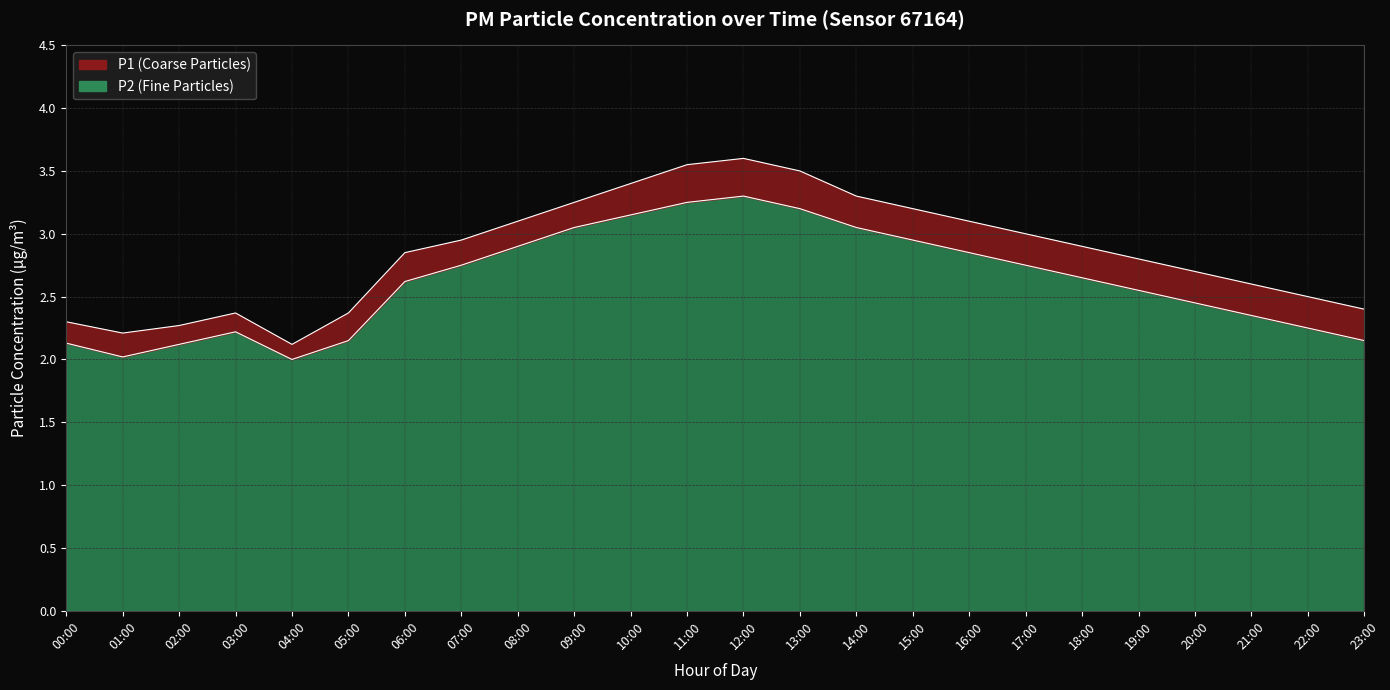

Read the P2 value at 14:00.

3.0